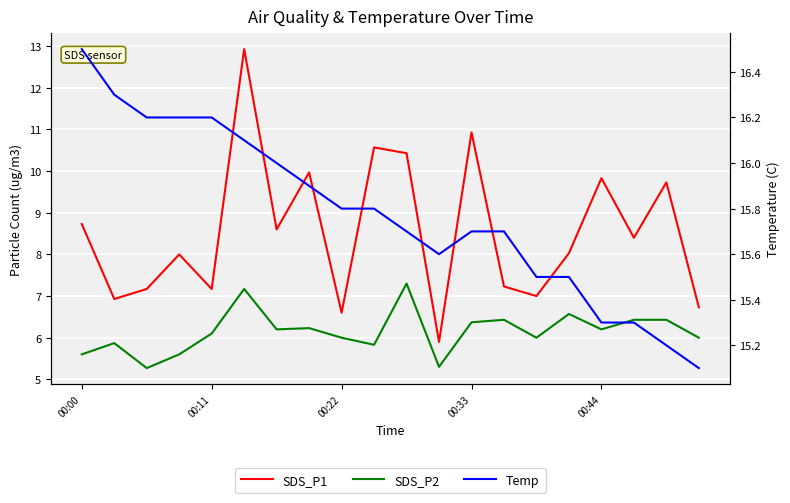

Between 15 and 00:33, which is larger?

15